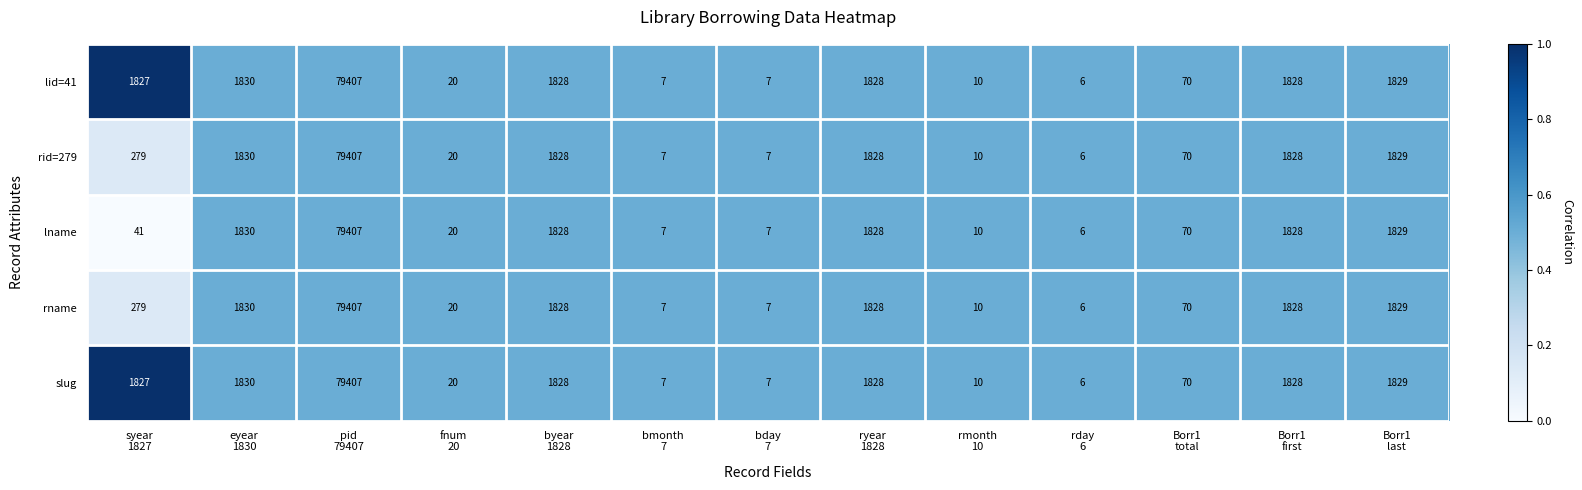

What is the lowest value of the rname series?

6